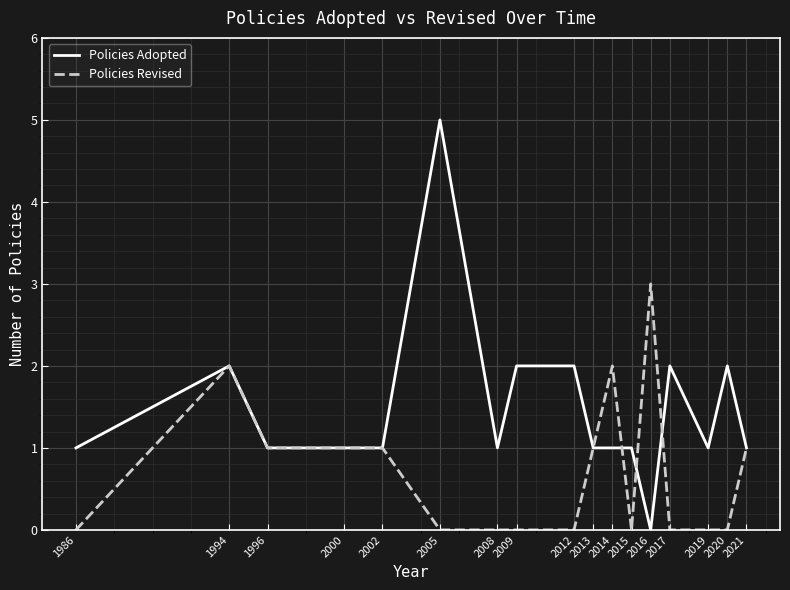

What is the approximate value of Policies Revised at 2014?

2